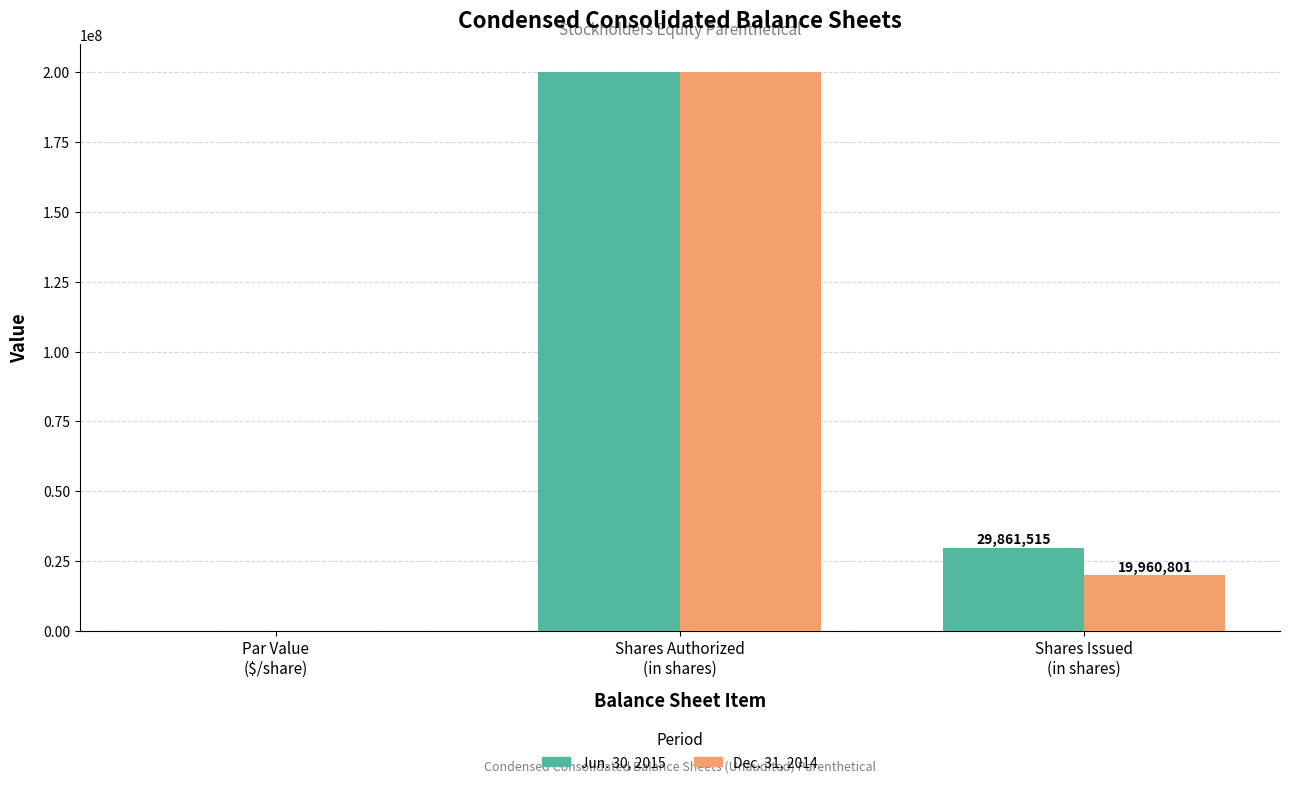

Is the value of Jun. 30, 2015 at Shares Issued
(in shares) greater than the value of Dec. 31, 2014 at Par Value
($/share)?

Yes